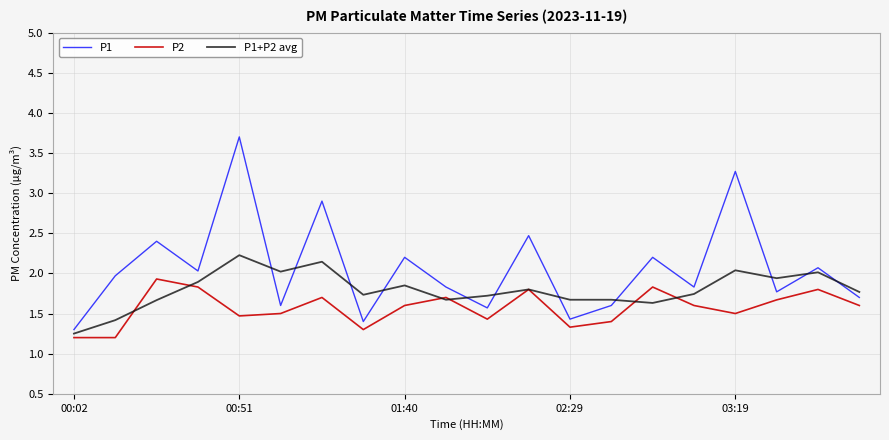

Which series has the largest total across all categories?

P1